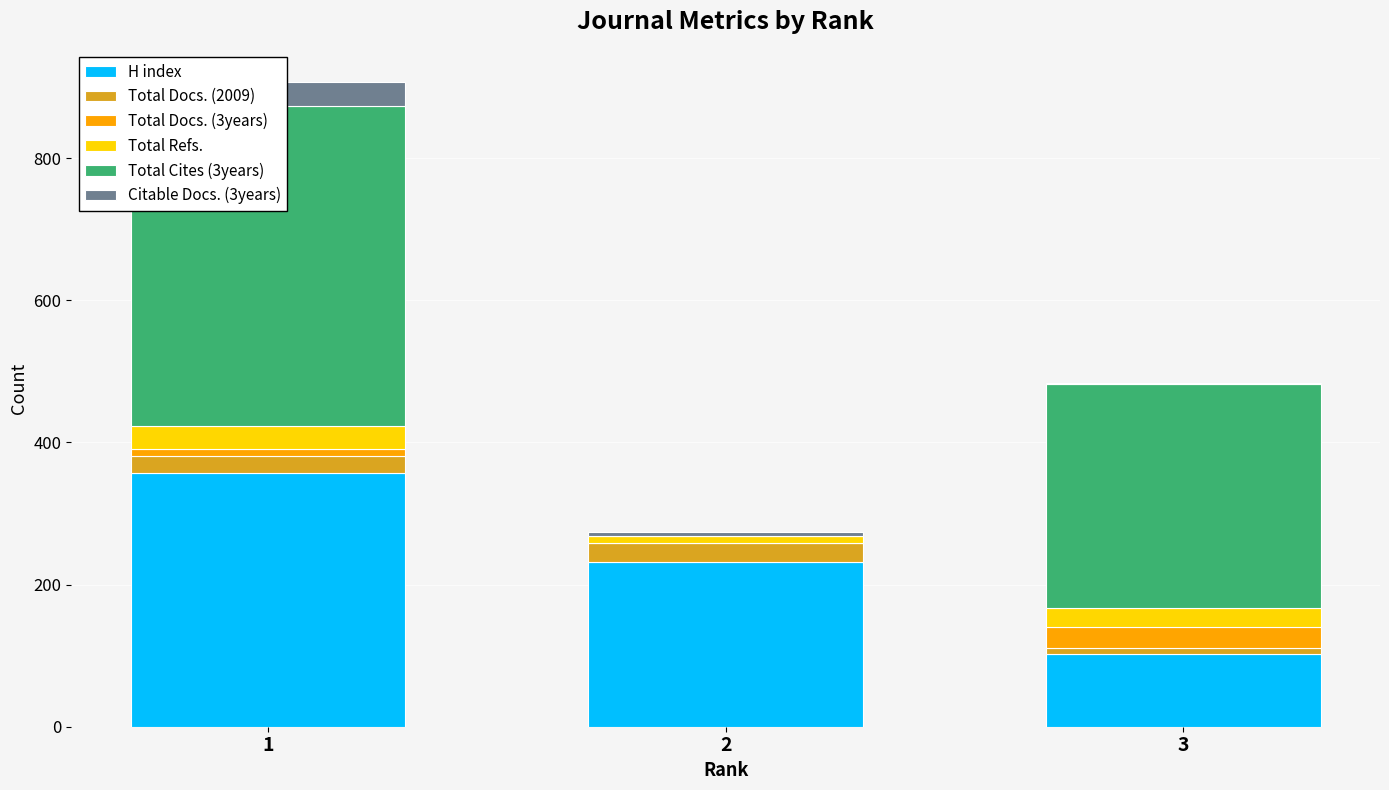

What are all the series names shown in the legend?

H index, Total Docs. (2009), Total Docs. (3years), Total Refs., Total Cites (3years), Citable Docs. (3years)